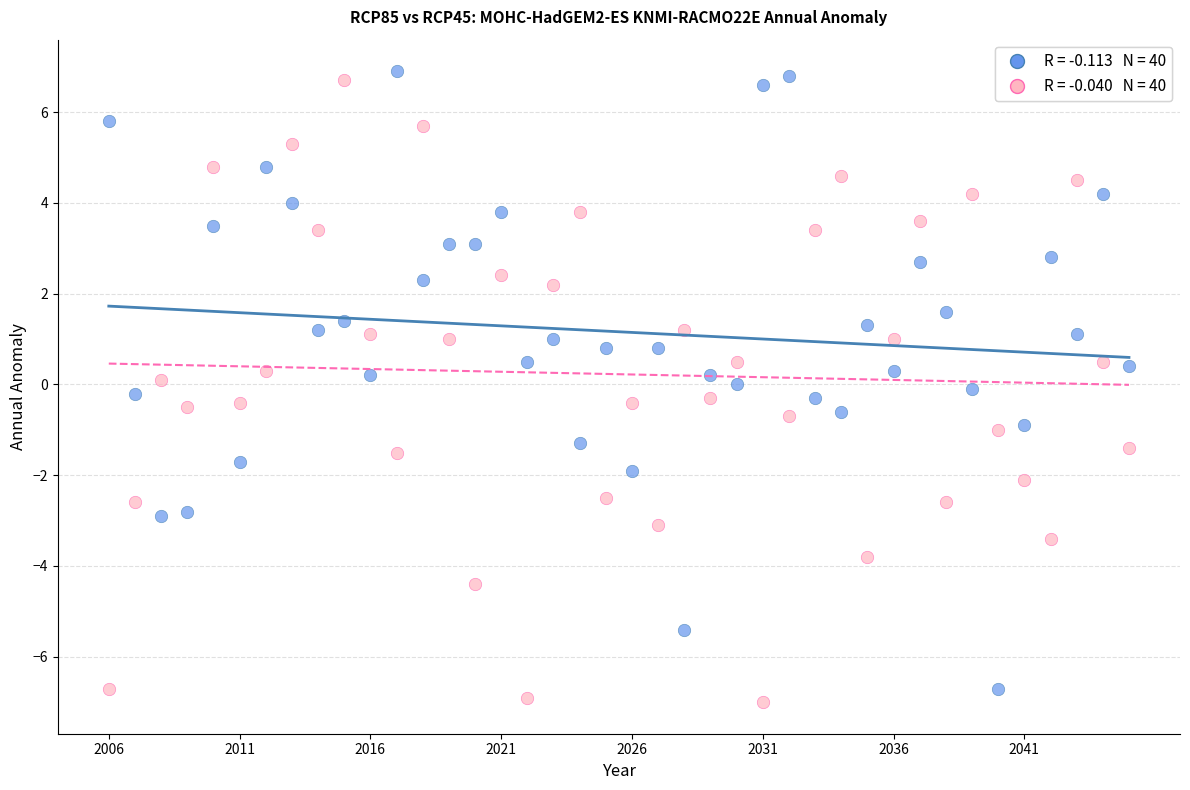

Across all data points, what is the range of Y values (max minus min)?

13.9